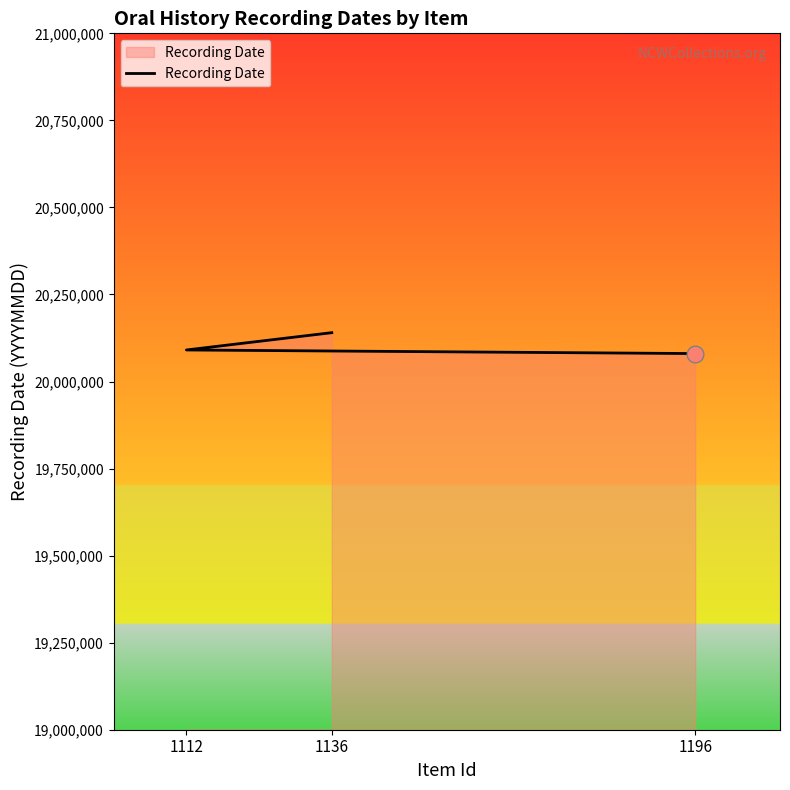

How many lines are shown in the chart?

1